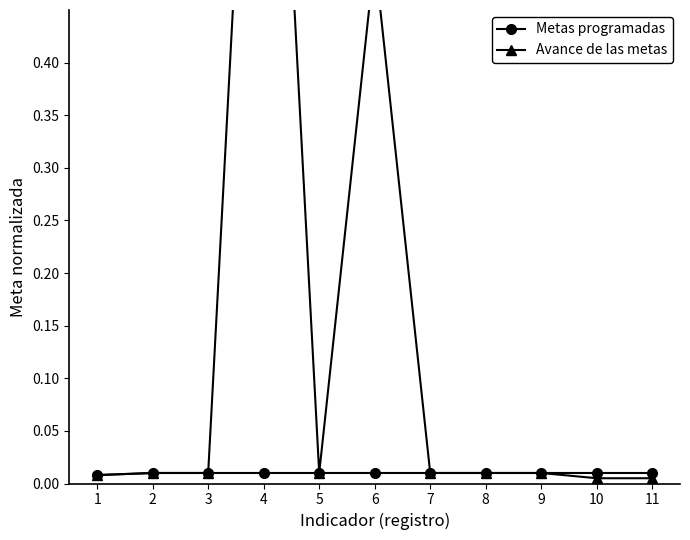

At how many categories does at least one series exceed 0?

11